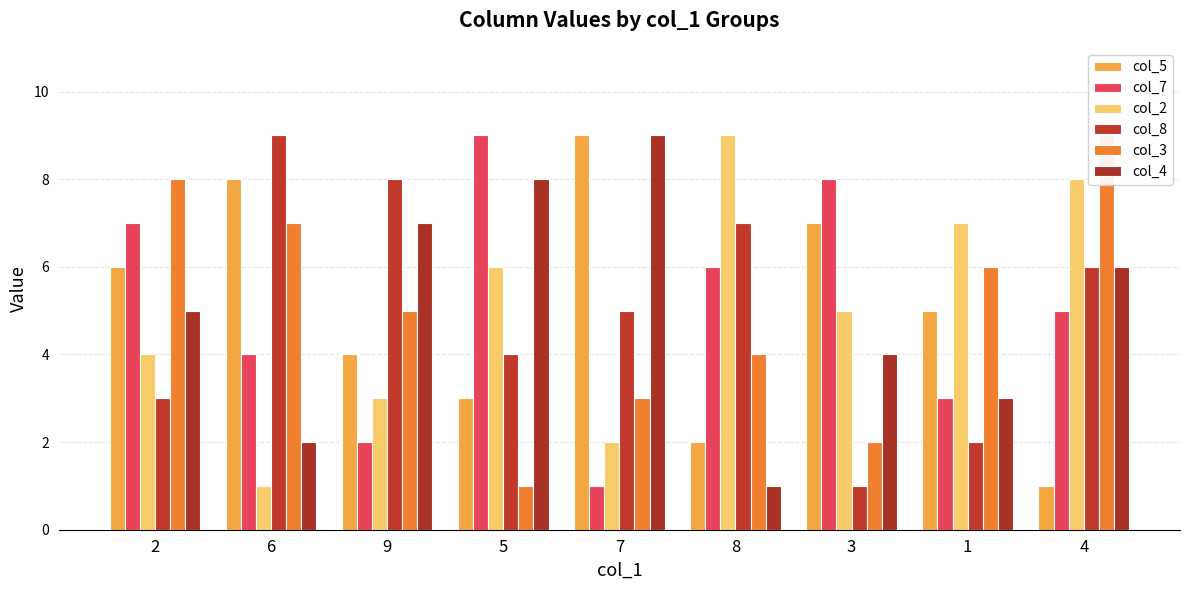

What is the label of the 1st bar from the right?

4